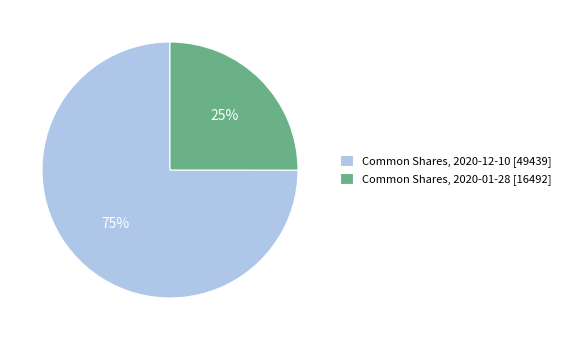

The Common Shares, 2020-01-28 [16492] slice represents 25% of the pie. True or false?

True